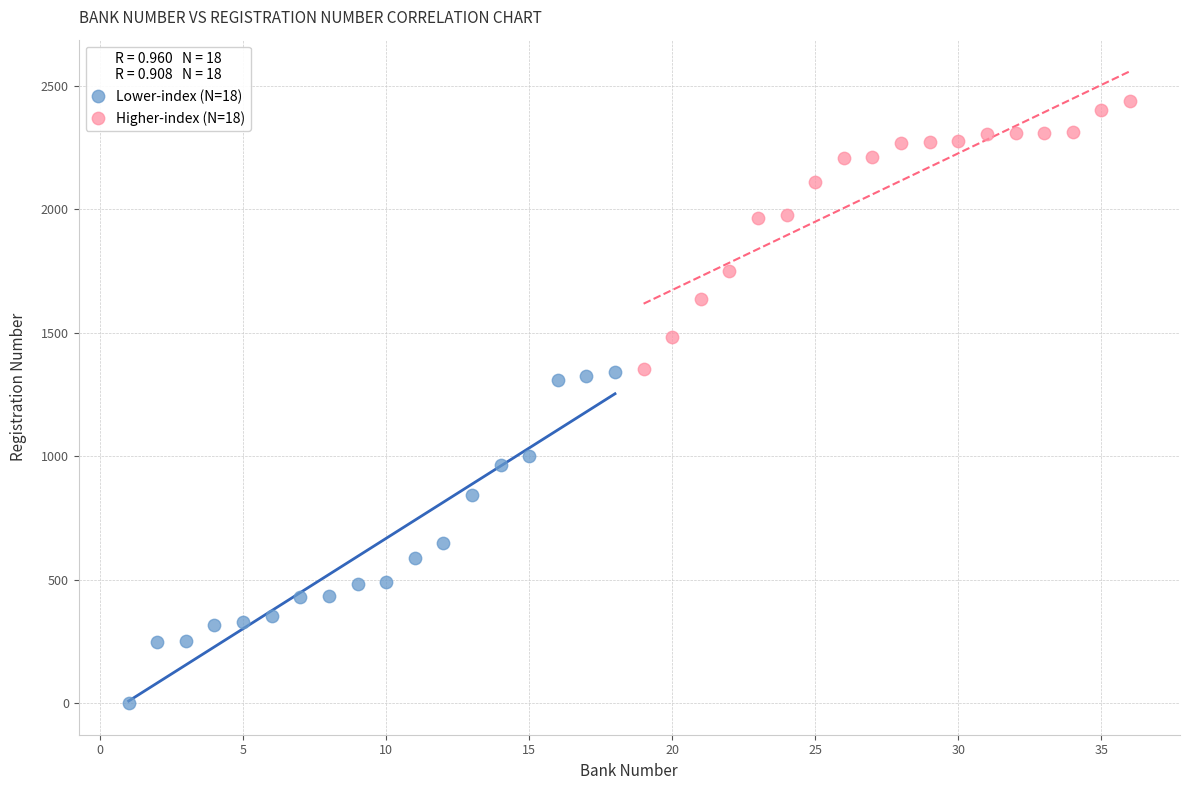

What are all the series names shown in the legend?

Lower-index (N=18), Higher-index (N=18)